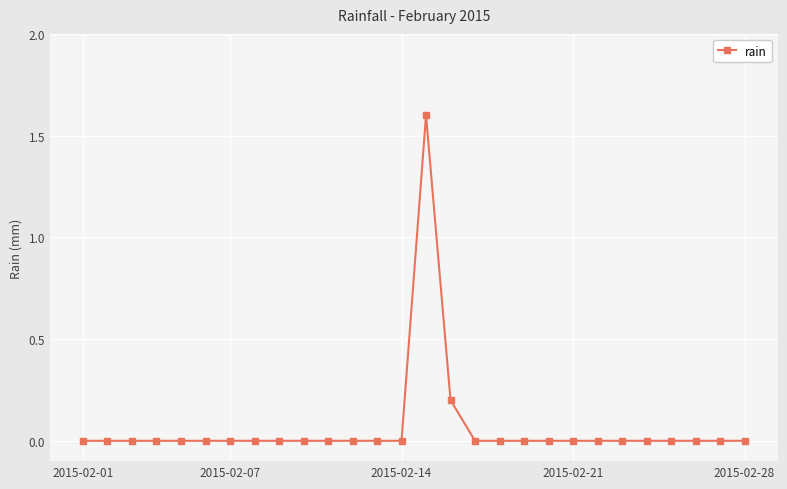

What is the average value?

0.1